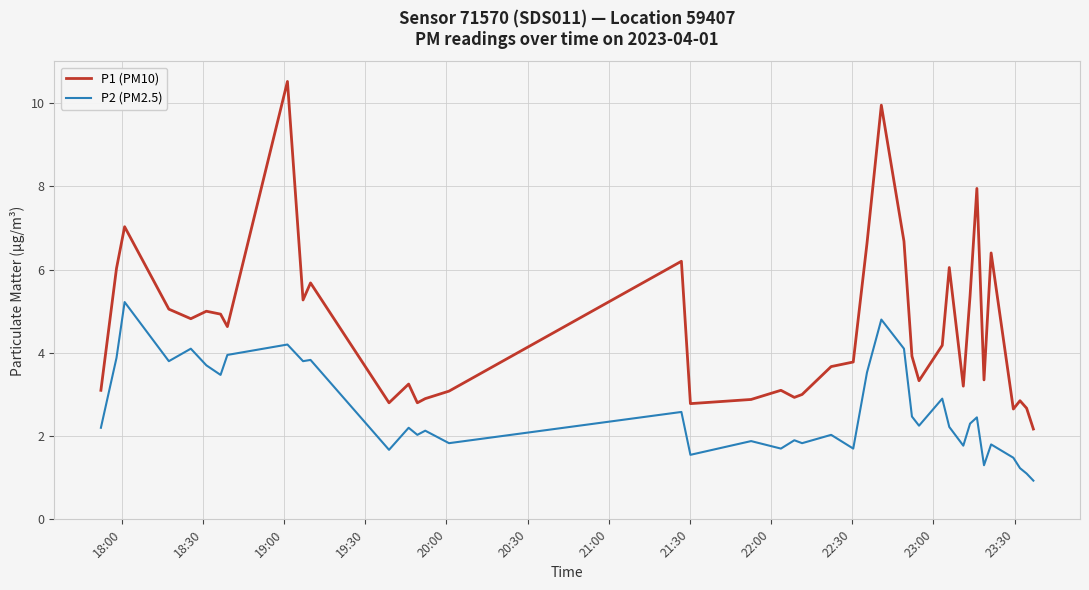

True or false: P1 (PM10) and P2 (PM2.5) intersect in this chart.

False